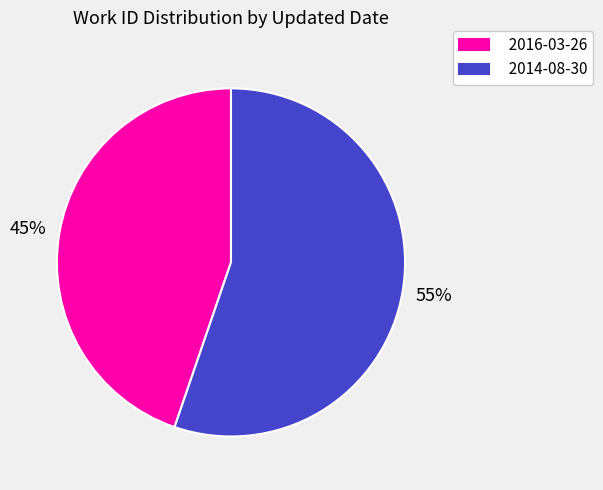

What is the ratio of the value at 2014-08-30 to the value at 2016-03-26?

1.2